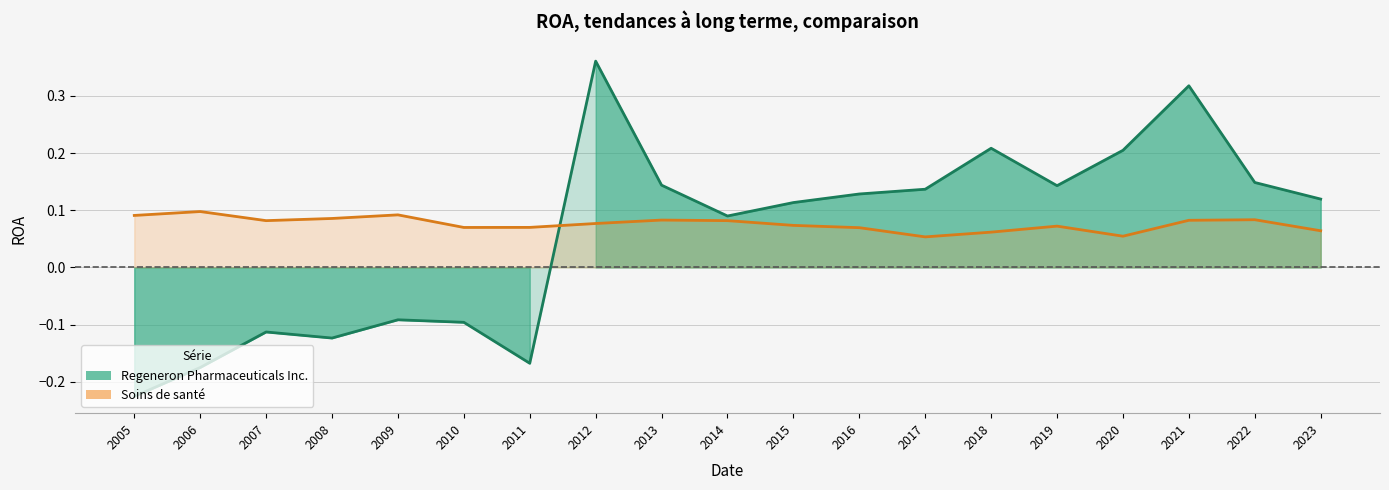

True or false: Regeneron Pharmaceuticals Inc. and Soins de santé intersect in this chart.

True